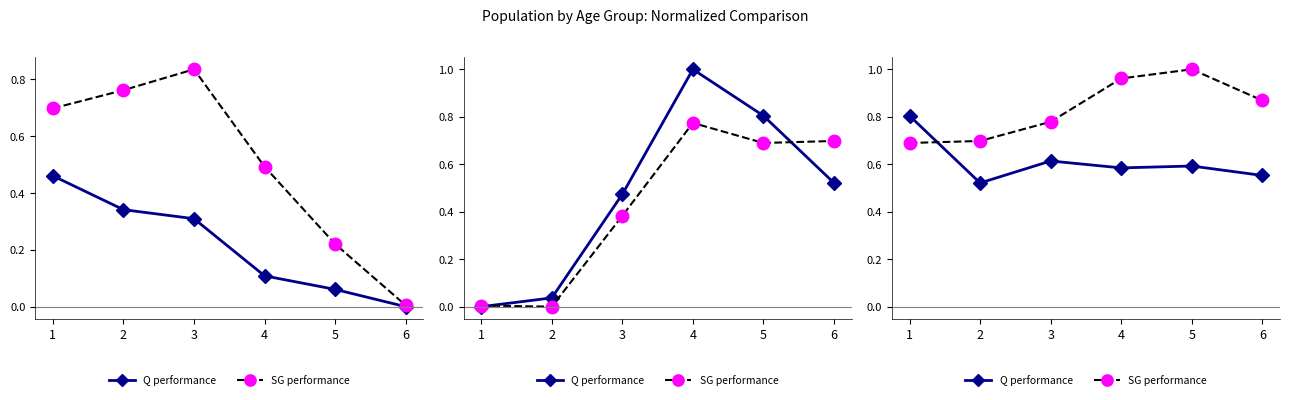

After their last crossing, which series has the higher values: Q performance or SG performance?

SG performance